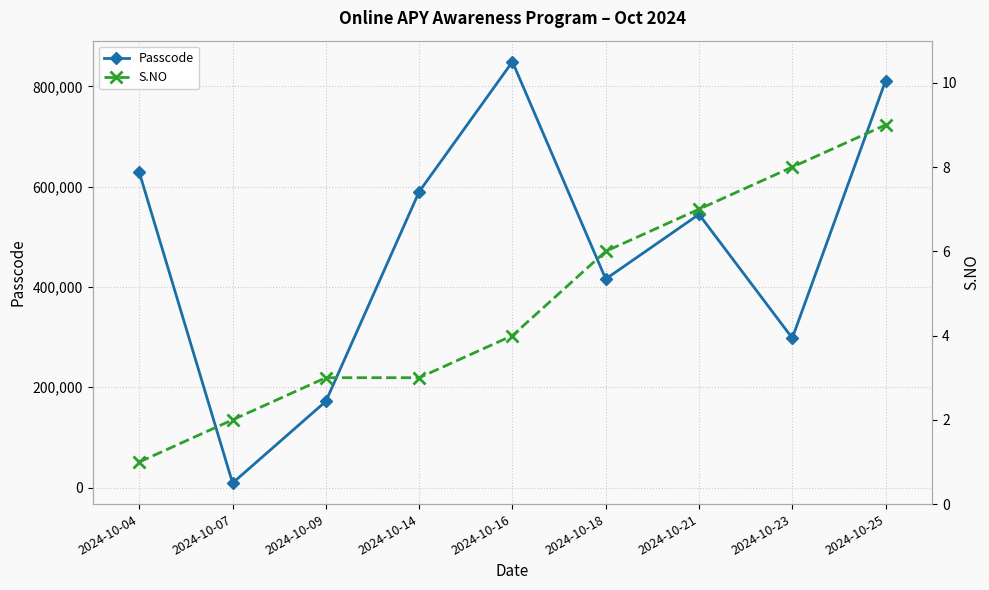

What value does the Passcode series have at 2024-10-18, to the nearest 50?

416000